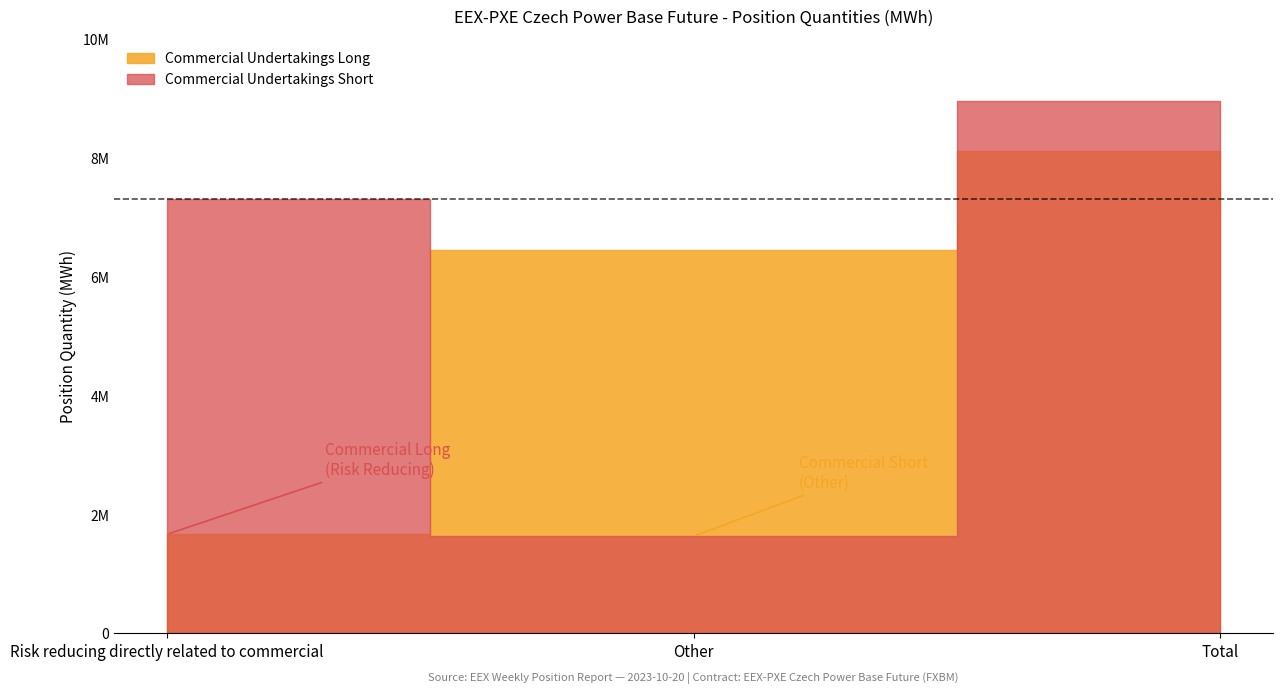

Count the Commercial Undertakings Long values in the range 1667835 to 8115351.

3